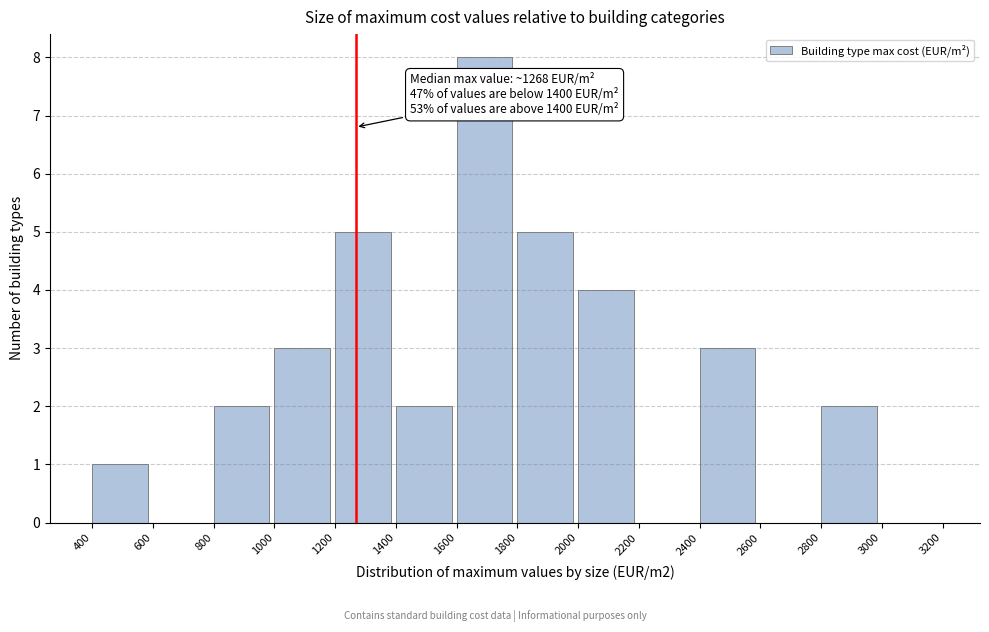

Which range on the x-axis has the tallest bar?

1600 to 1800